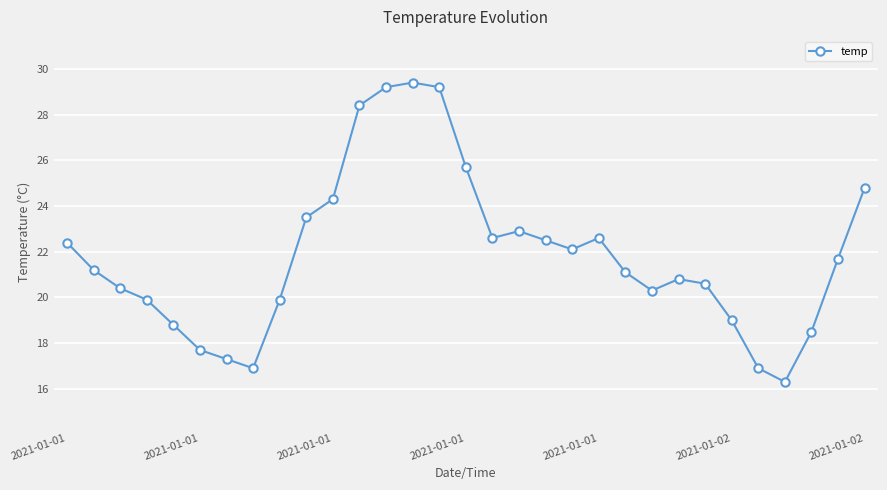

How many interior local valleys (lower than both neighbors) does the data have?

5